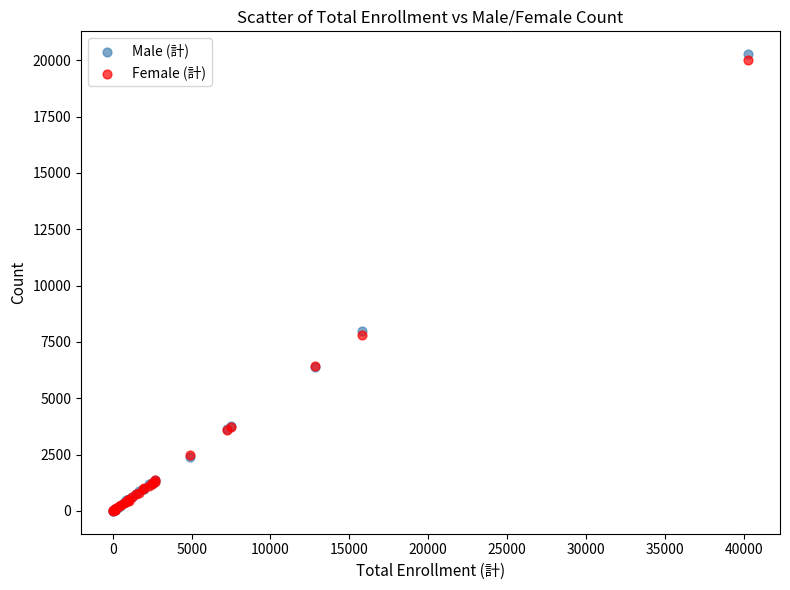

What are all the series names shown in the legend?

Male (計), Female (計)